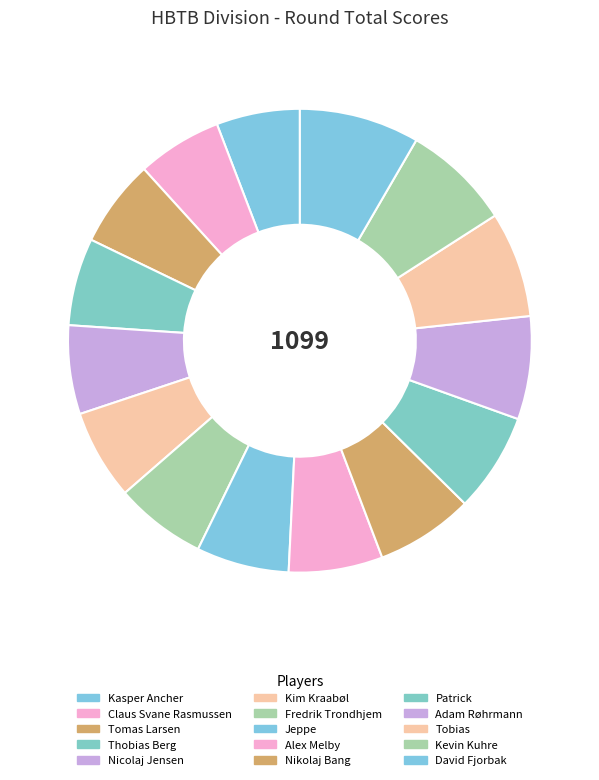

How many segments does this pie chart have?

15